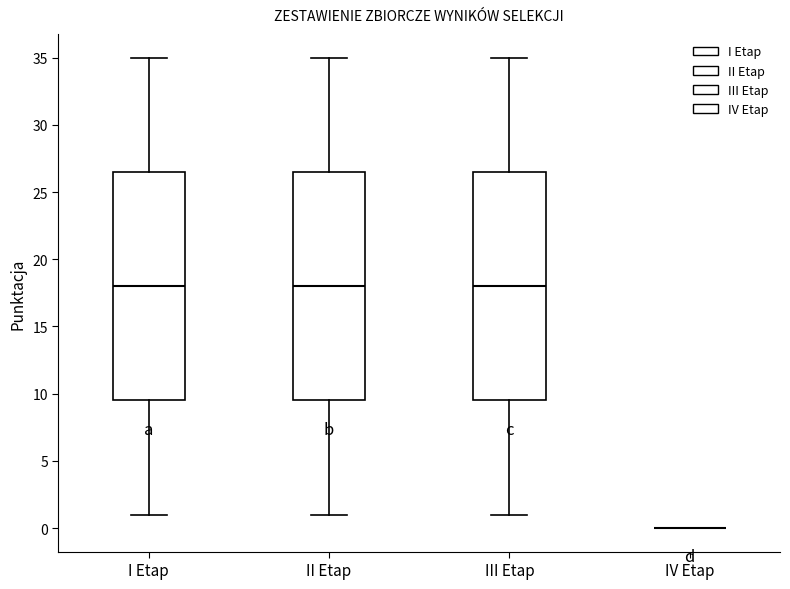

Reading left to right, transcribe this box plot: for each box, give where its median line is, the range the box spans, and where its two whiskers end, as read against the y-axis. The values are not printed on the chart, so give them approximately, as read against the axis.

I Etap: median 18.0, box 9.5 to 26.5, whiskers 1.0 to 35.0
II Etap: median 18.0, box 9.5 to 26.5, whiskers 1.0 to 35.0
III Etap: median 18.0, box 9.5 to 26.5, whiskers 1.0 to 35.0
IV Etap: box collapsed to a line at 0.0, whiskers 0.0 to 0.0